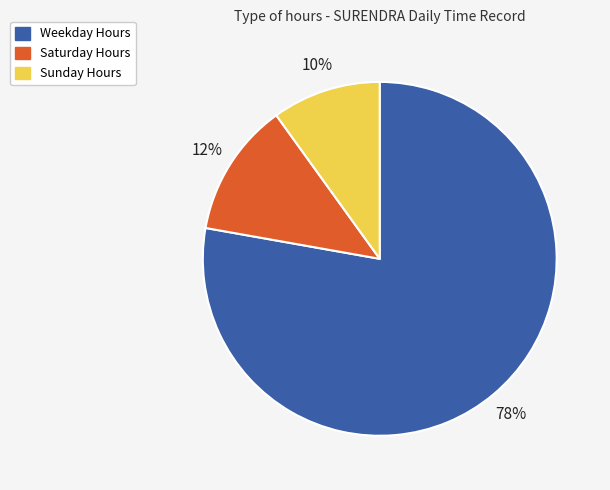

Is there any slice that represents more than half of the pie?

Yes